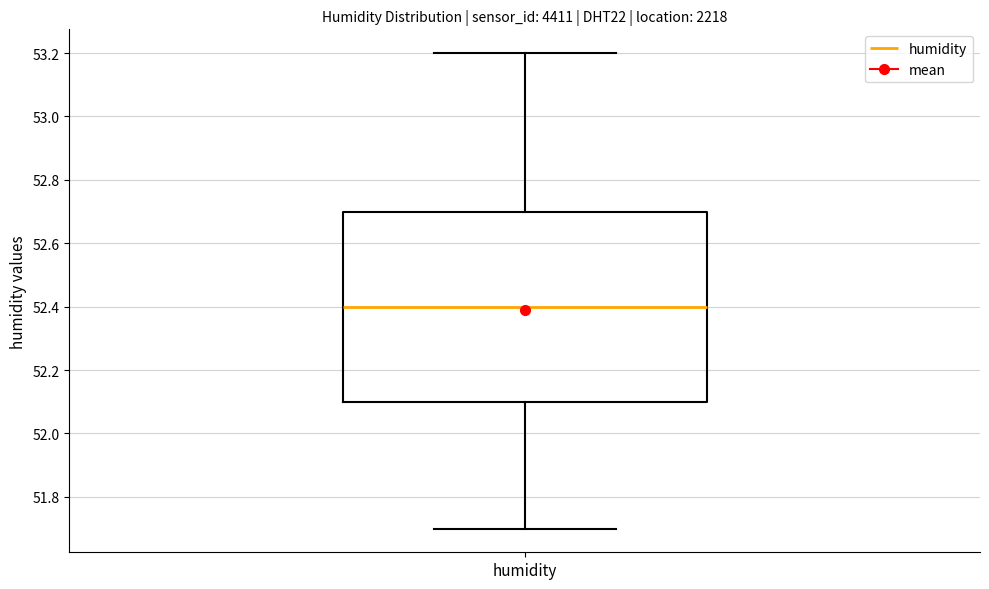

Transcribe this box plot: give where the median line is, the range the box spans, and where the two whiskers end, as read against the y-axis. The values are not printed on the chart, so give them approximately, as read against the axis.

median 52.4, box 52.1 to 52.7, whiskers 51.7 to 53.2